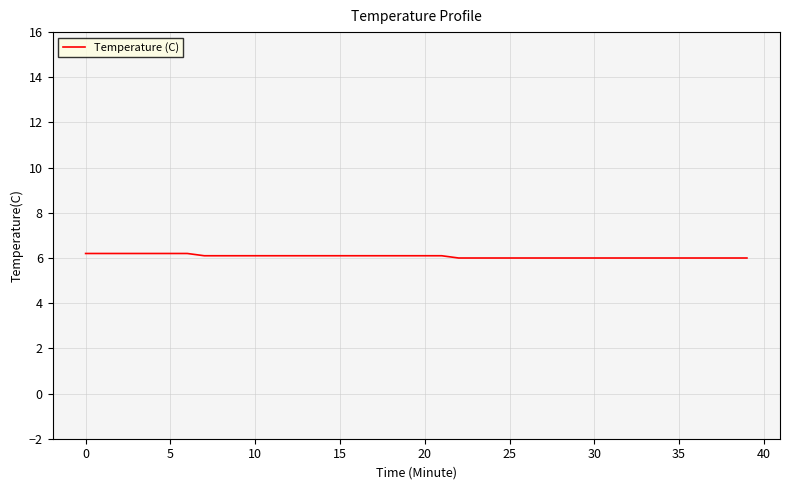

What is the greatest value displayed?

6.2